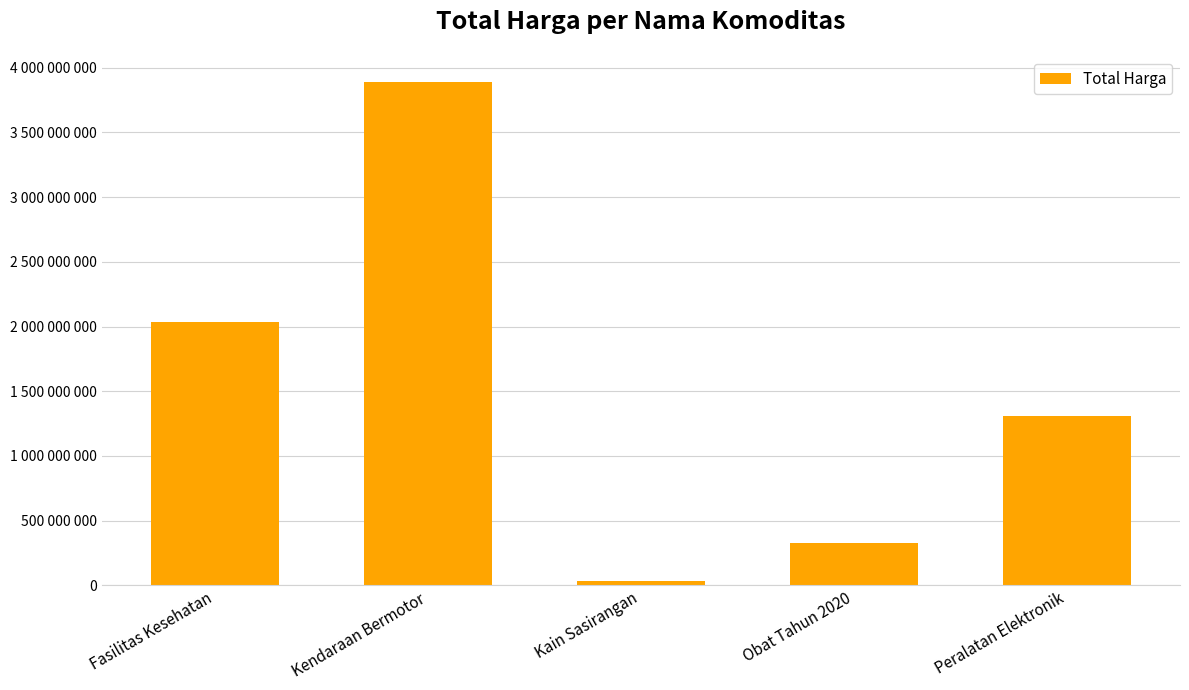

What is the label of the 5th bar from the left?

Peralatan Elektronik